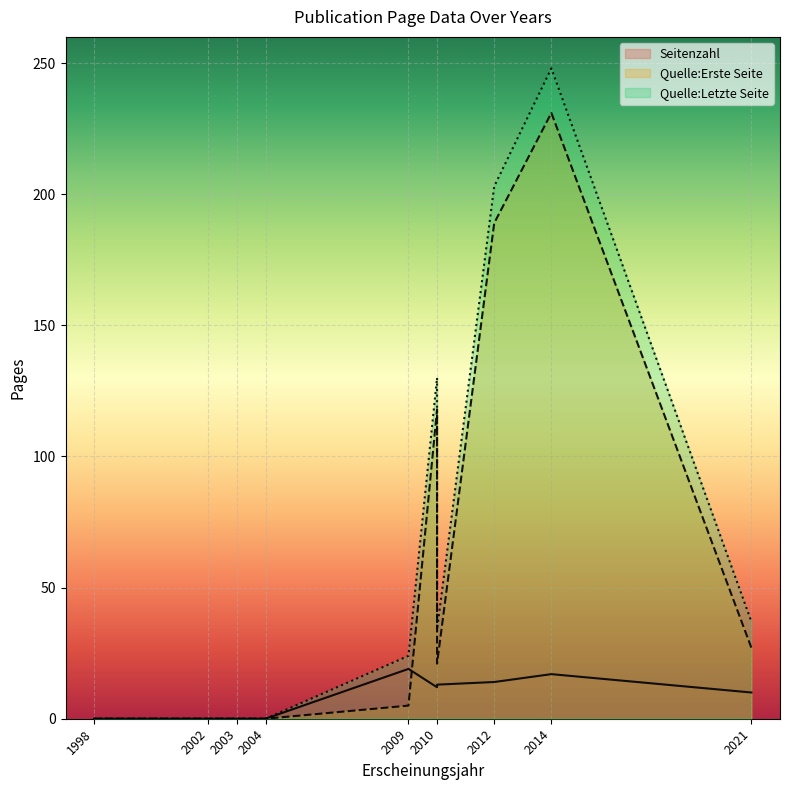

True or false: Quelle:Letzte Seite and Seitenzahl intersect in this chart.

False